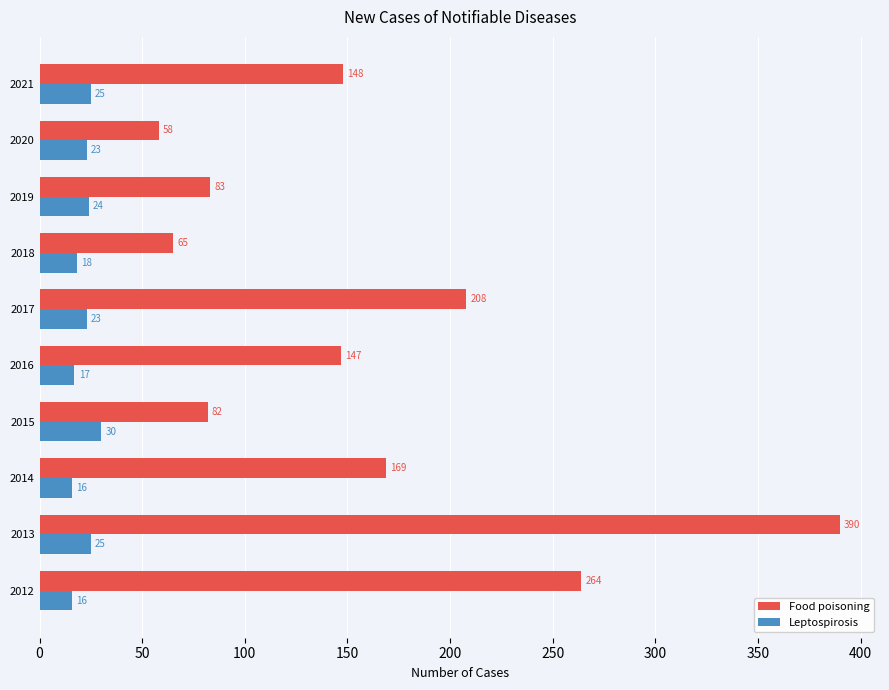

Rank the categories by Food poisoning value from lowest to highest.

2020, 2018, 2015, 2019, 2016, 2021, 2014, 2017, 2012, 2013